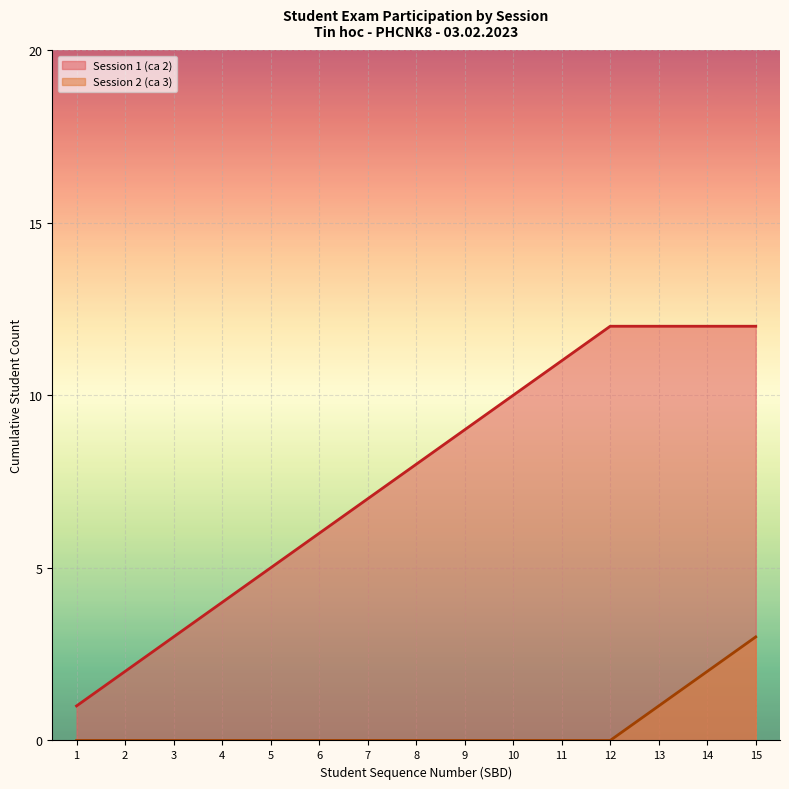

Rank the series at 14 from highest to lowest value.

Session 1 (ca 2), Session 2 (ca 3)